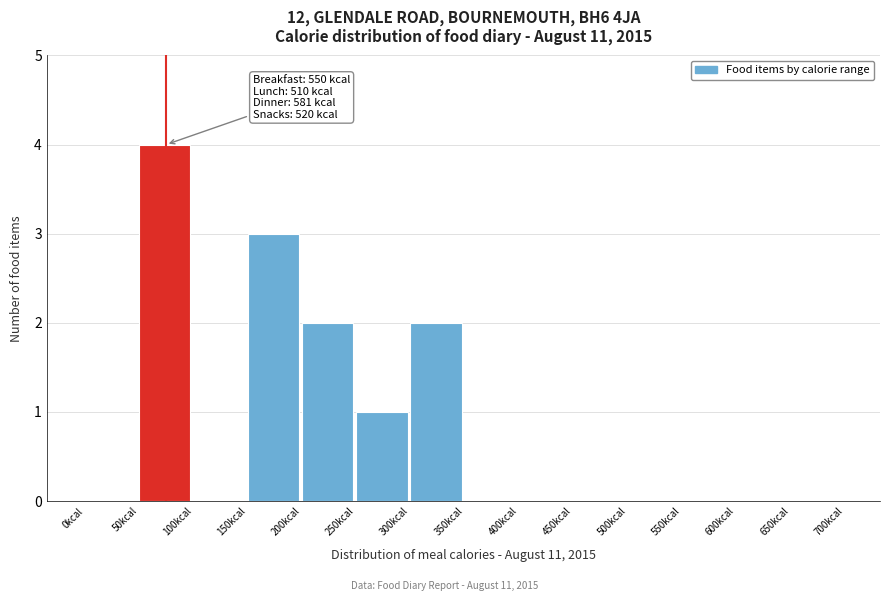

Over which range of the x-axis is the bar tallest?

50 to 100